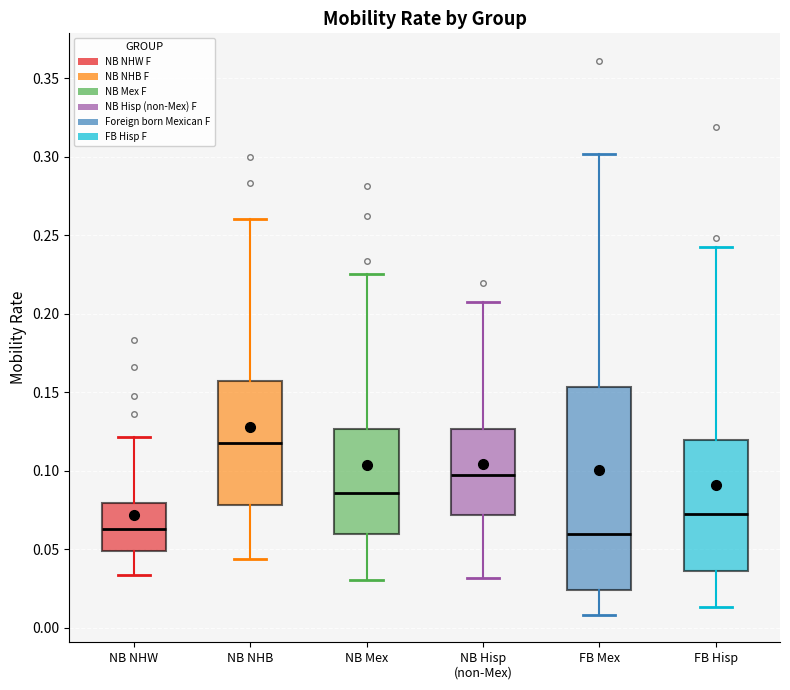

Reading left to right, read every box against the y-axis: the position of its median line, the range the box covers, and the ends of its whiskers. The values are not printed on the chart, so give them approximately, as read against the axis.

NB NHW: median 0.065, box 0.050 to 0.080, whiskers 0.035 to 0.120
NB NHB: median 0.120, box 0.080 to 0.155, whiskers 0.045 to 0.260
NB Mex: median 0.085, box 0.060 to 0.125, whiskers 0.030 to 0.225
NB Hisp (non-Mex): median 0.095, box 0.070 to 0.125, whiskers 0.030 to 0.210
FB Mex: median 0.060, box 0.025 to 0.155, whiskers 0.010 to 0.300
FB Hisp: median 0.070, box 0.035 to 0.120, whiskers 0.015 to 0.240